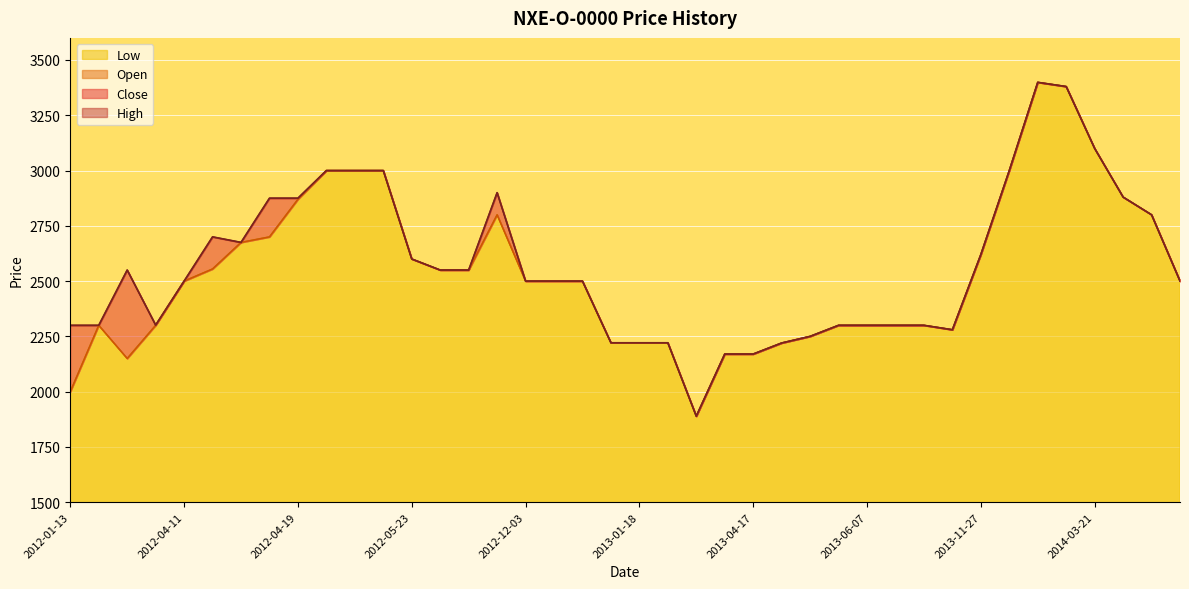

What position from the right is 2012-06-25?

25